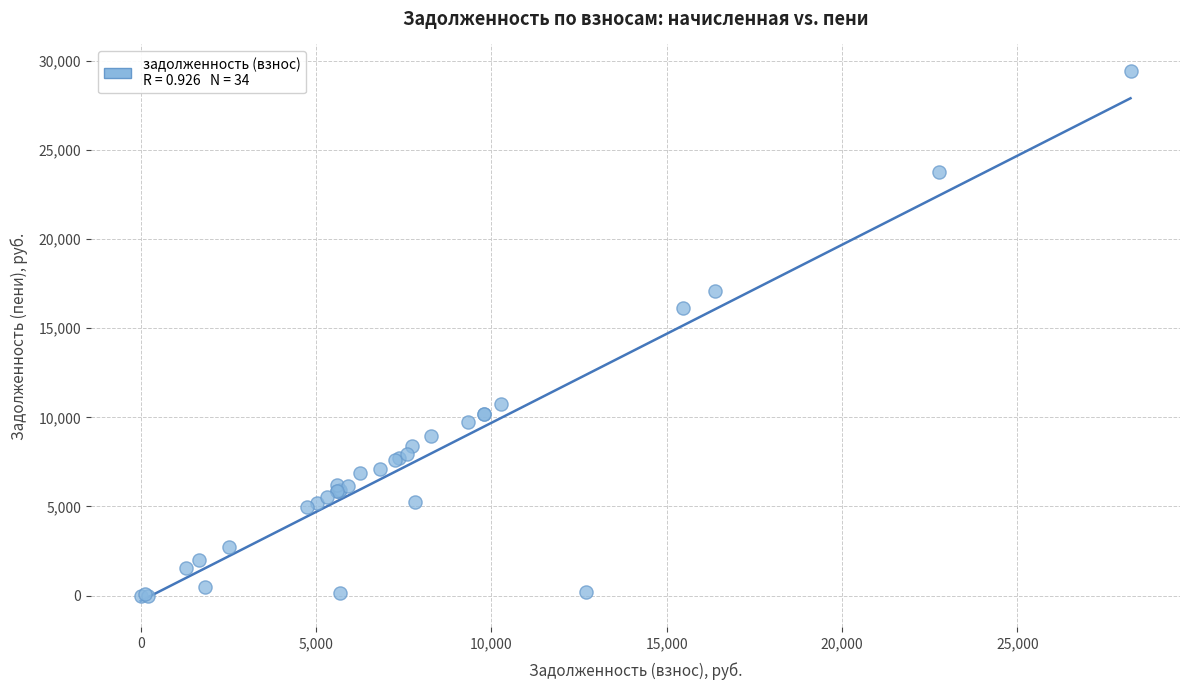

What Y value in the scatter plot is closest to 14718?

16142.5